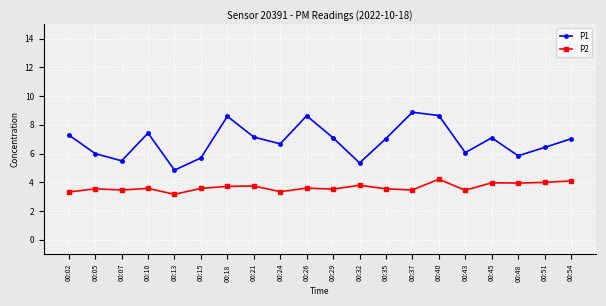

The P1 series shows 7.0 at 00:54. True or false?

True